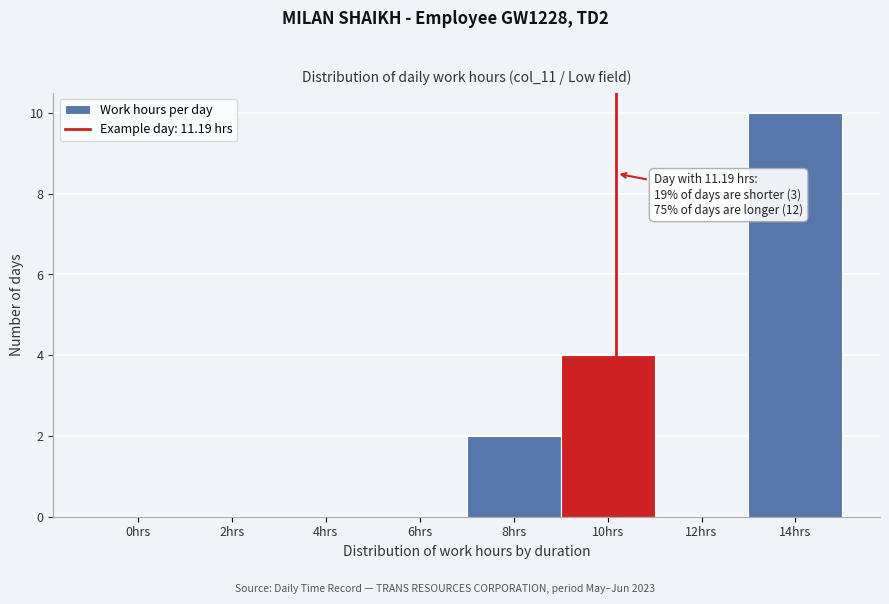

Reading left to right, list all the values displayed in this chart.

0hrs=0	2hrs=0	4hrs=0	6hrs=0	8hrs=2	10hrs=4	12hrs=0	14hrs=10